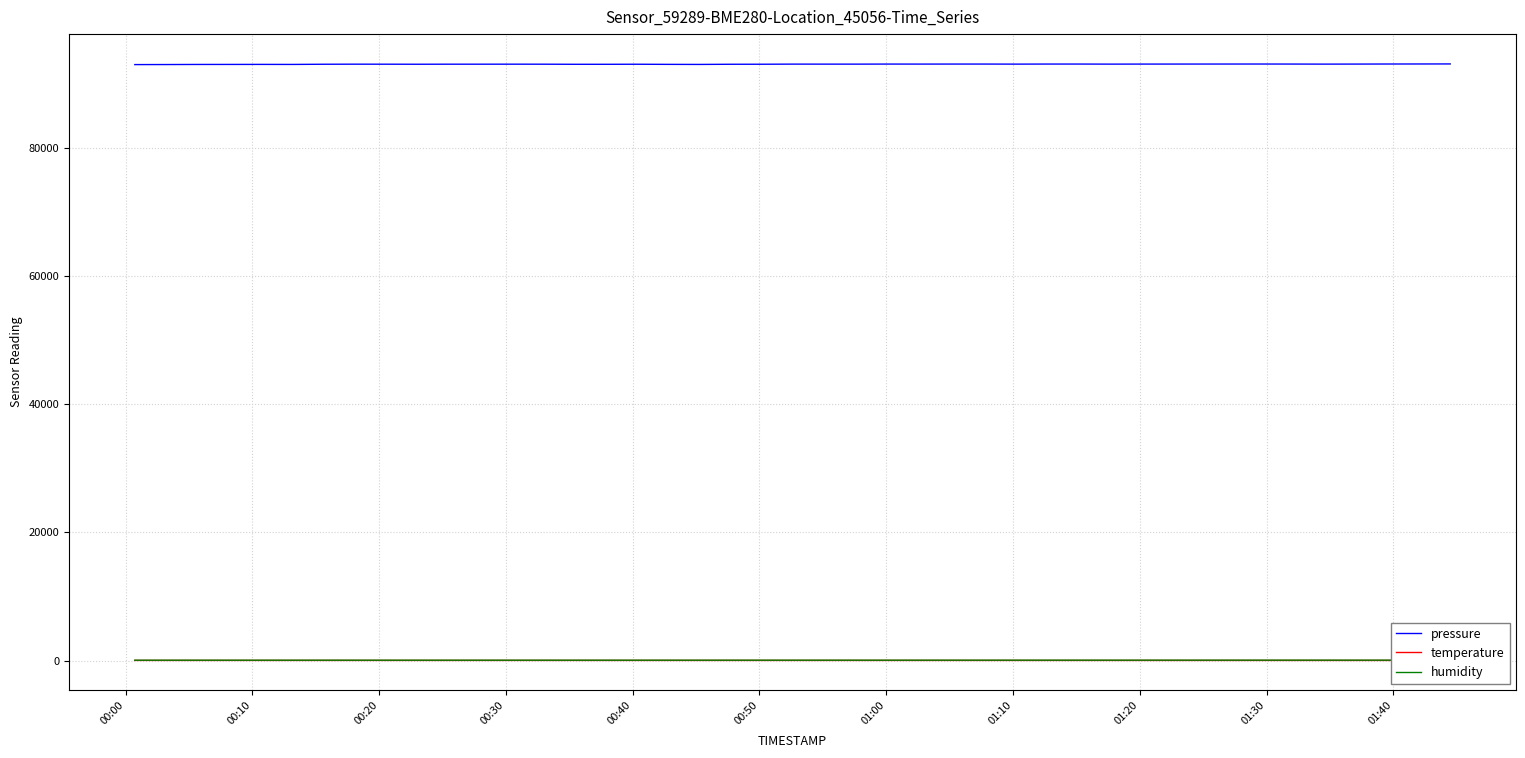

Reading left to right, transcribe all the data shown in this chart.

pressure: 92987.9	92995.4	93009.3	93012.9	93018.8	93012.1	93040.9	93052.3	93048.9	93041.6	93050.2	93049.8	93052.3	93049.3	93035.0	93033.6	93042.7	93023.3	93012.8	93038.6	93043.5	93061.2	93059.1	93058.4	93068.8	93065.3	93069.4	93070.0	93060.5	93071.1	93070.9	93059.9	93066.7	93075.1	93070.4	93060.4	93066.8	93077.1	93083.5	93089.8
temperature: 24.1	24.1	24.0	23.9	23.9	23.8	23.8	23.7	23.7	23.6	23.6	23.6	23.6	23.5	23.5	23.4	23.4	23.3	23.2	23.2	23.1	23.0	22.9	22.8	22.8	22.7	22.6	22.6	22.5	22.4	22.3	22.2	22.2	22.1	21.9	21.8	21.7	21.6	21.5	21.4
humidity: 56.6	57.0	57.4	57.5	57.7	57.7	57.8	58.1	58.2	58.5	58.8	59.0	59.2	59.5	59.4	59.4	59.4	59.5	59.7	59.7	60.0	60.5	60.5	60.9	60.9	61.3	61.4	61.6	61.8	61.9	62.3	62.4	62.7	64.5	65.0	65.0	65.1	64.8	64.8	64.7